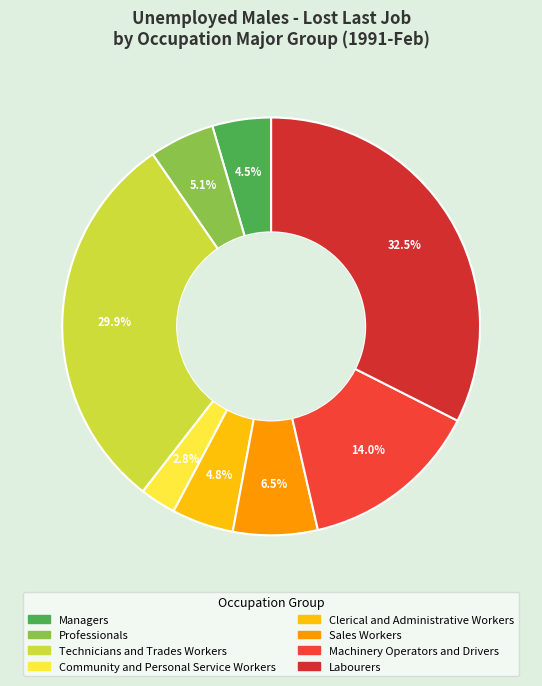

To the nearest percent, what is the combined percentage of Community and Personal Service Workers and Labourers?

35%